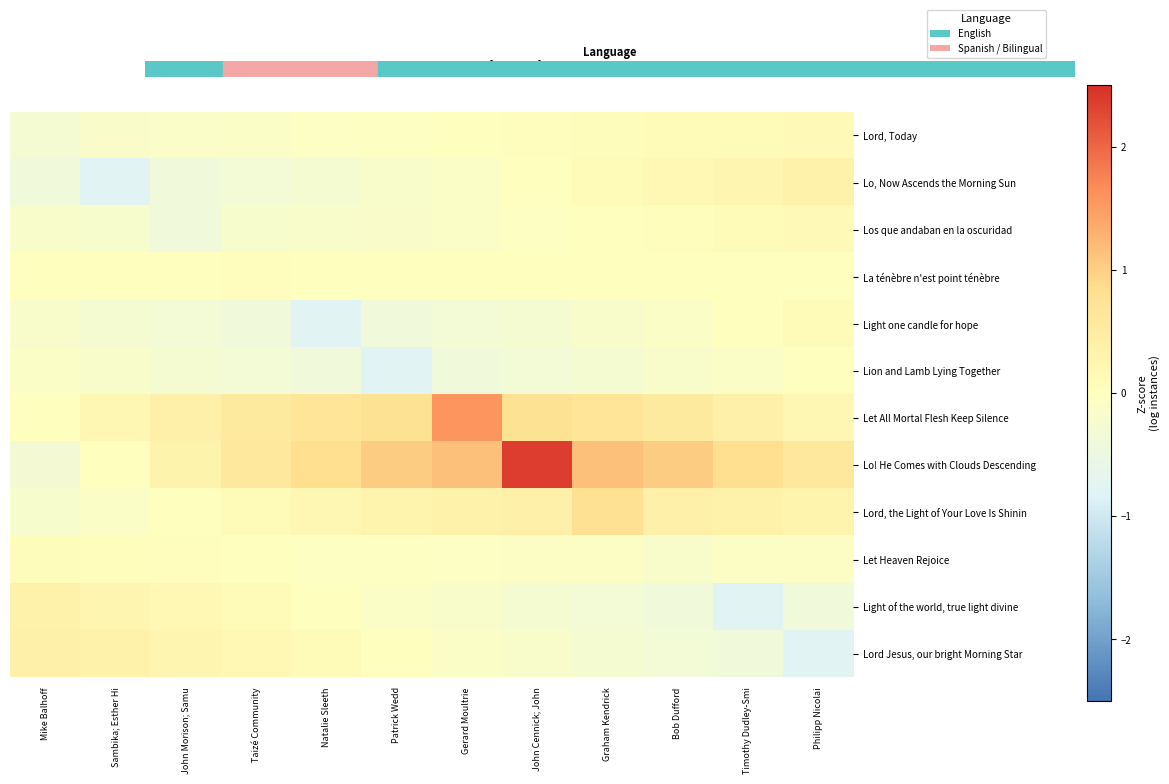

Which series has the largest total across all categories?

Lo! He Comes with Clouds Descending